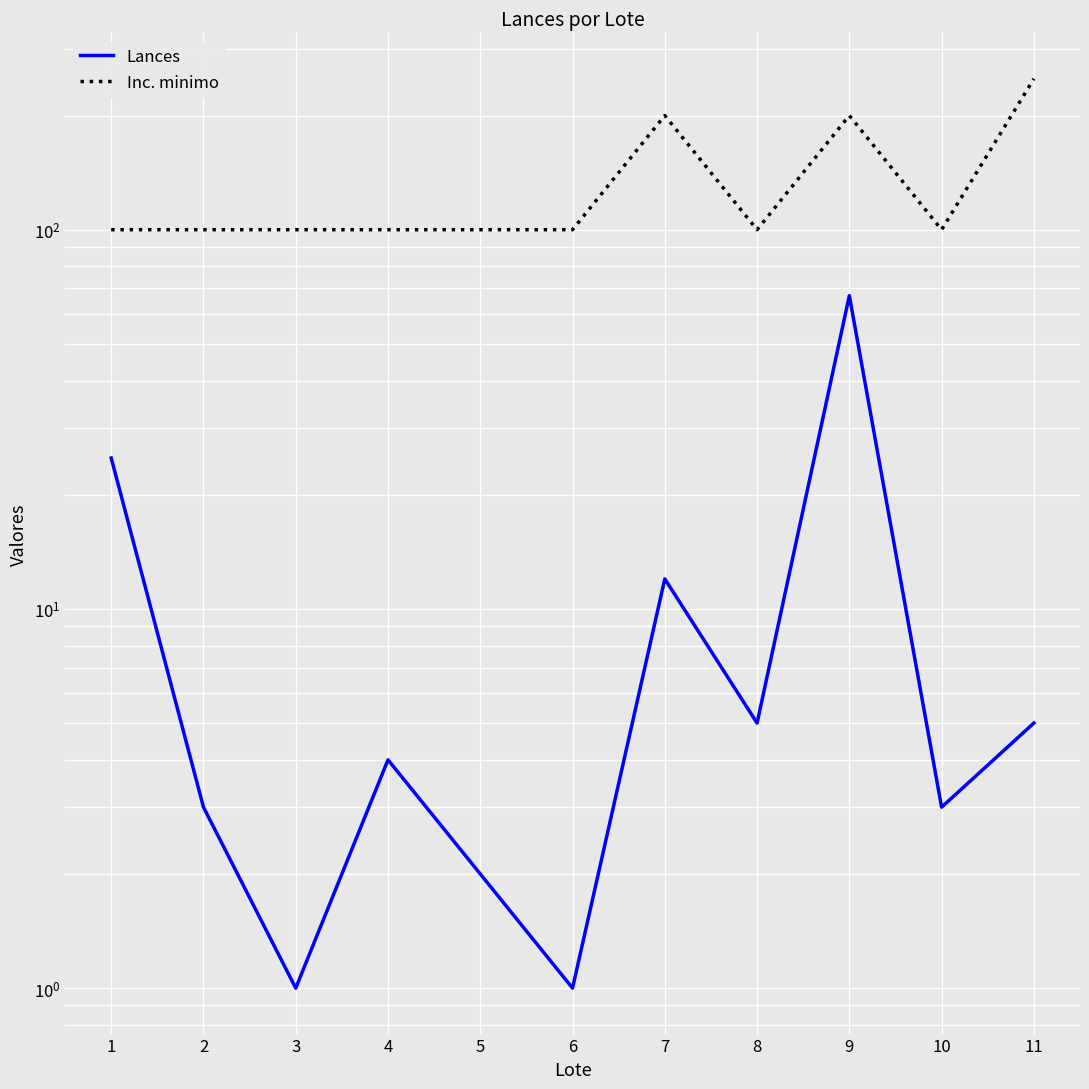

What is the approximate value of Inc. minimo at 7?

200